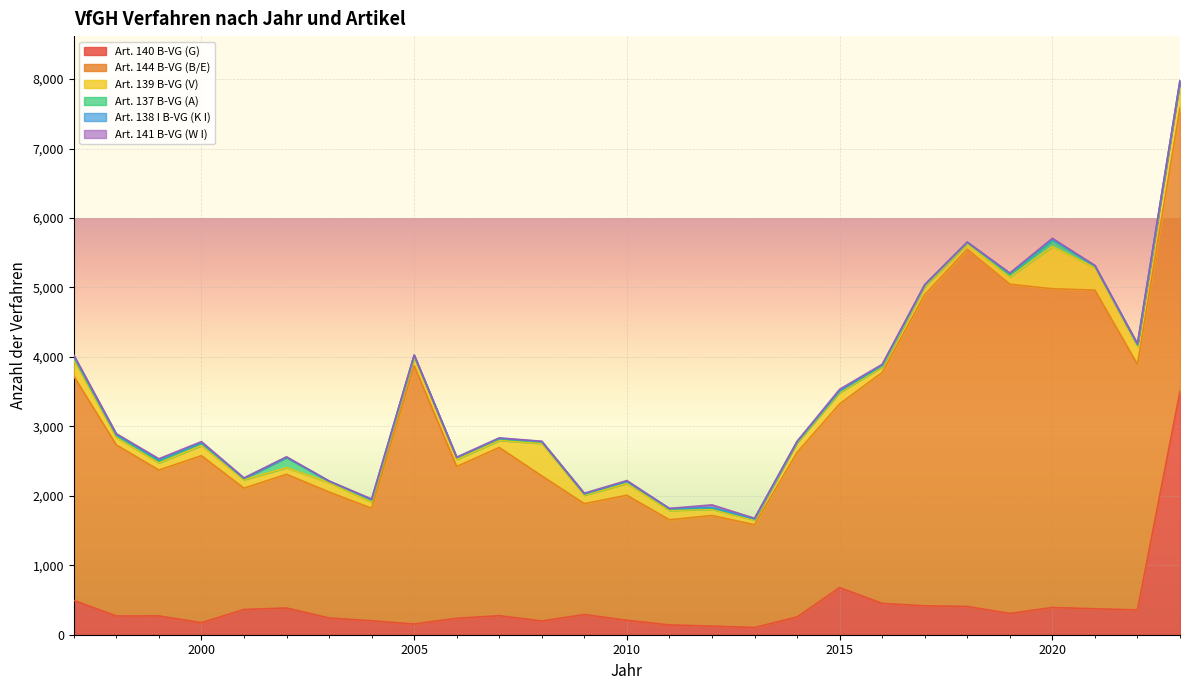

What is the value of the Art. 138 I B-VG (K I) point at the 16th from the left?

8